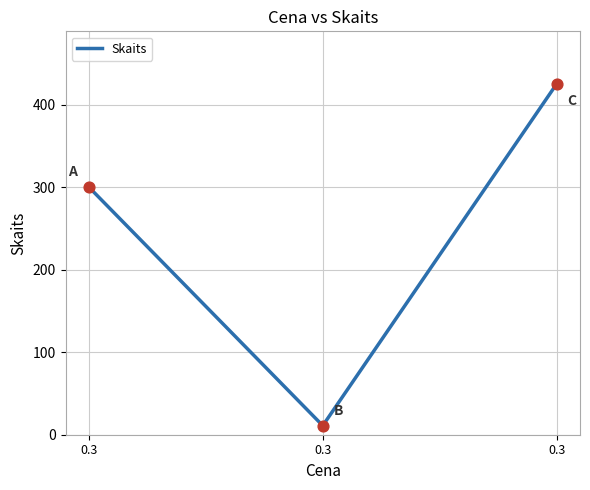

Between 0.3 and 0.3, which is larger?

0.3